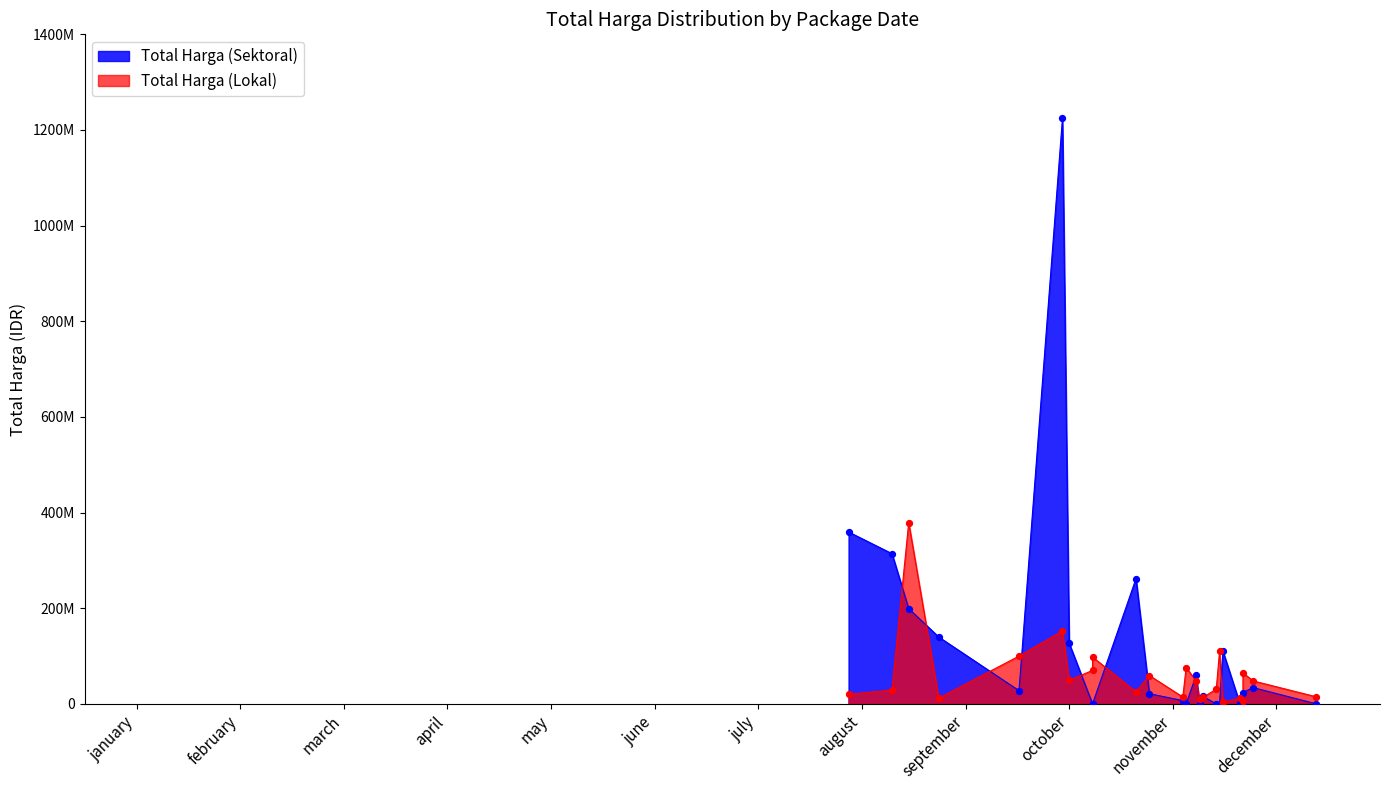

Which series contains the highest Y value?

Total Harga (Sektoral)